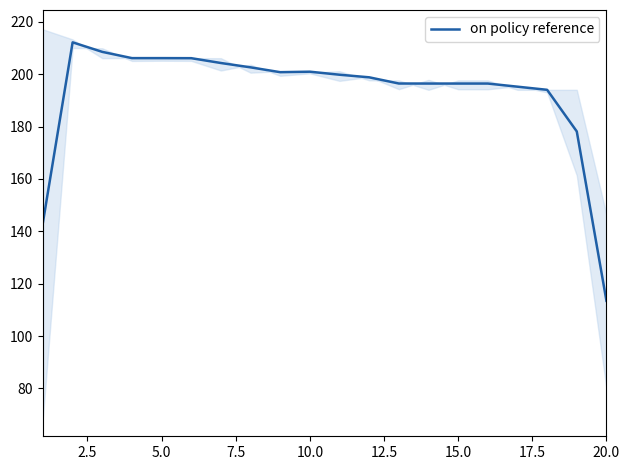

What is the smallest value displayed?

113.5